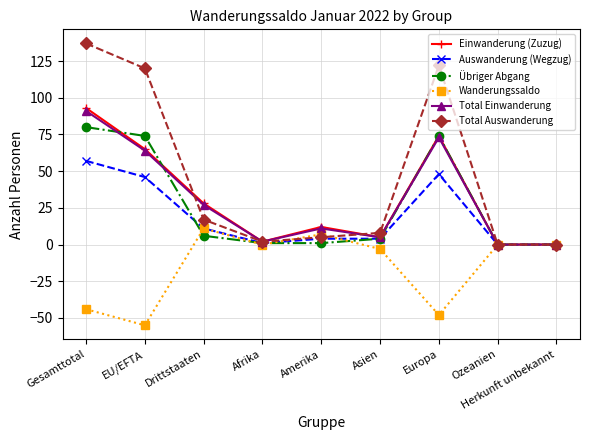

What are all the series names shown in the legend?

Einwanderung (Zuzug), Auswanderung (Wegzug), Übriger Abgang, Wanderungssaldo, Total Einwanderung, Total Auswanderung